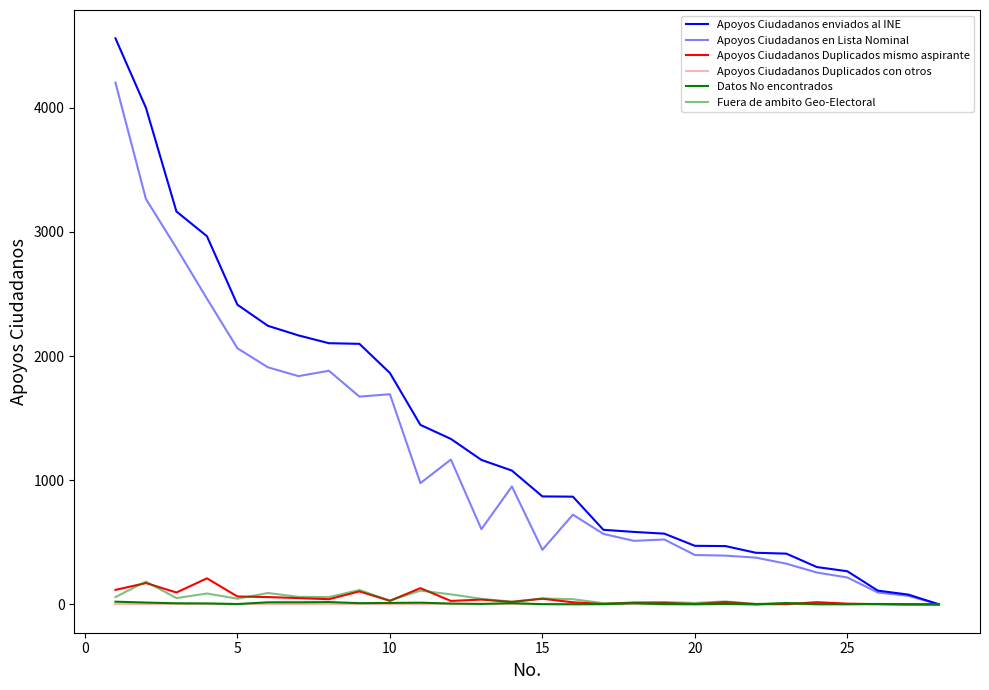

Does the chart have visible grid lines?

No